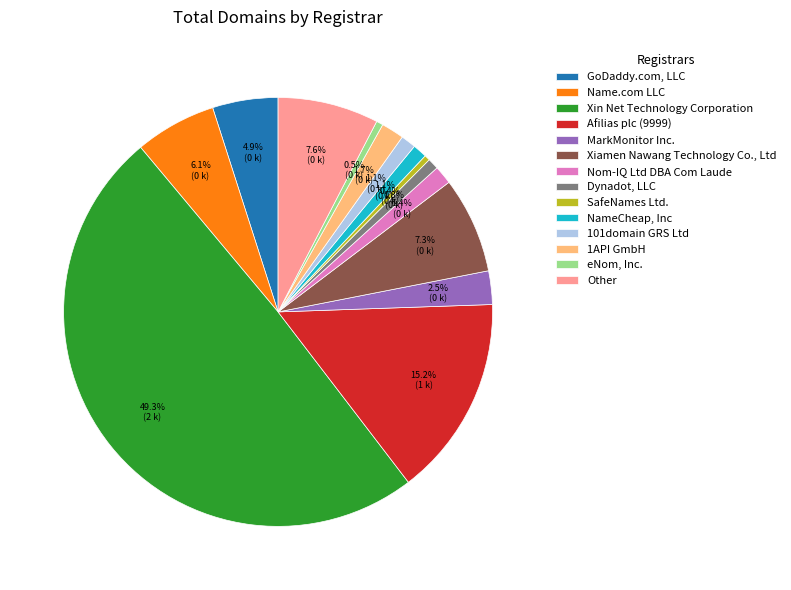

Between GoDaddy.com, LLC and Nom-IQ Ltd DBA Com Laude, which is larger?

GoDaddy.com, LLC